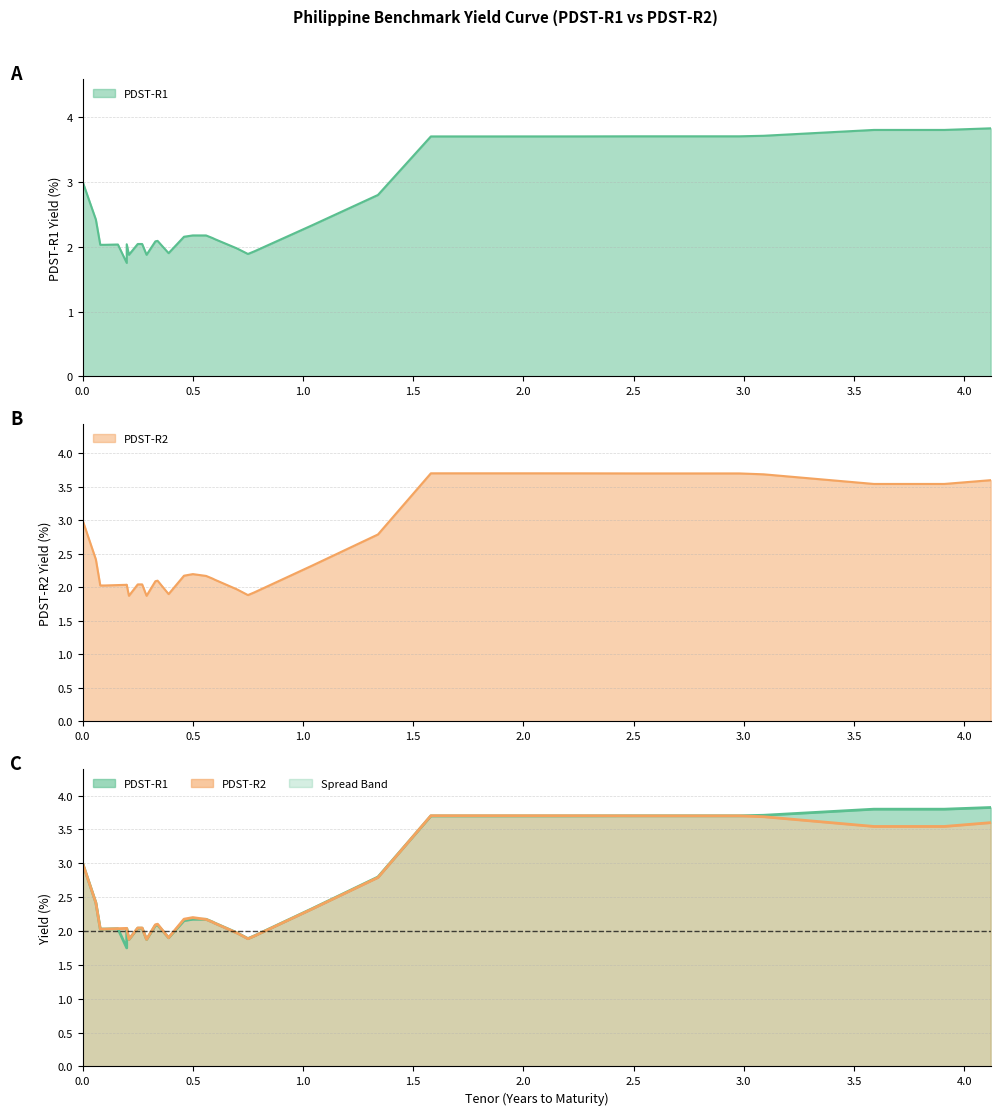

At which category does PDST-R1 reach its first local peak?

2M